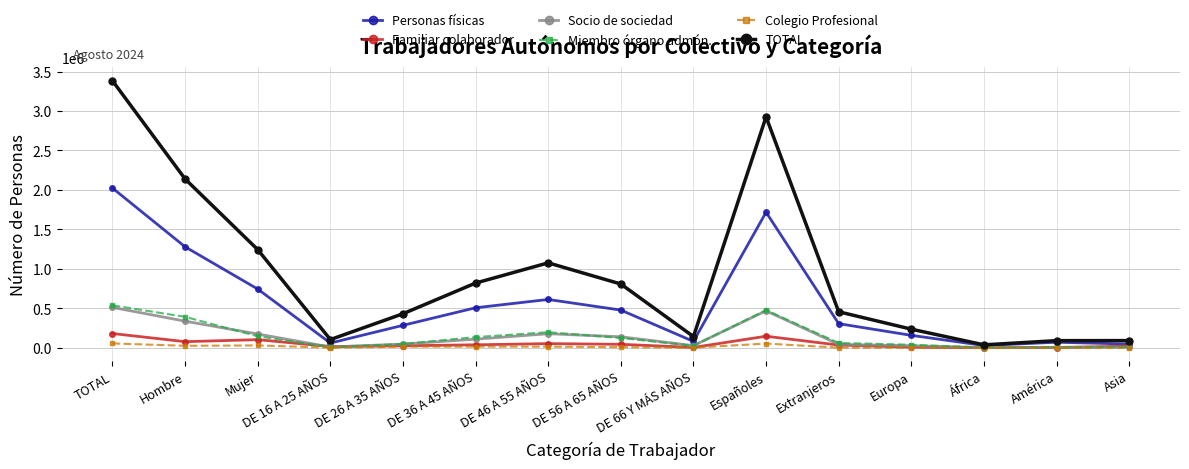

How many data points does each series have?

15